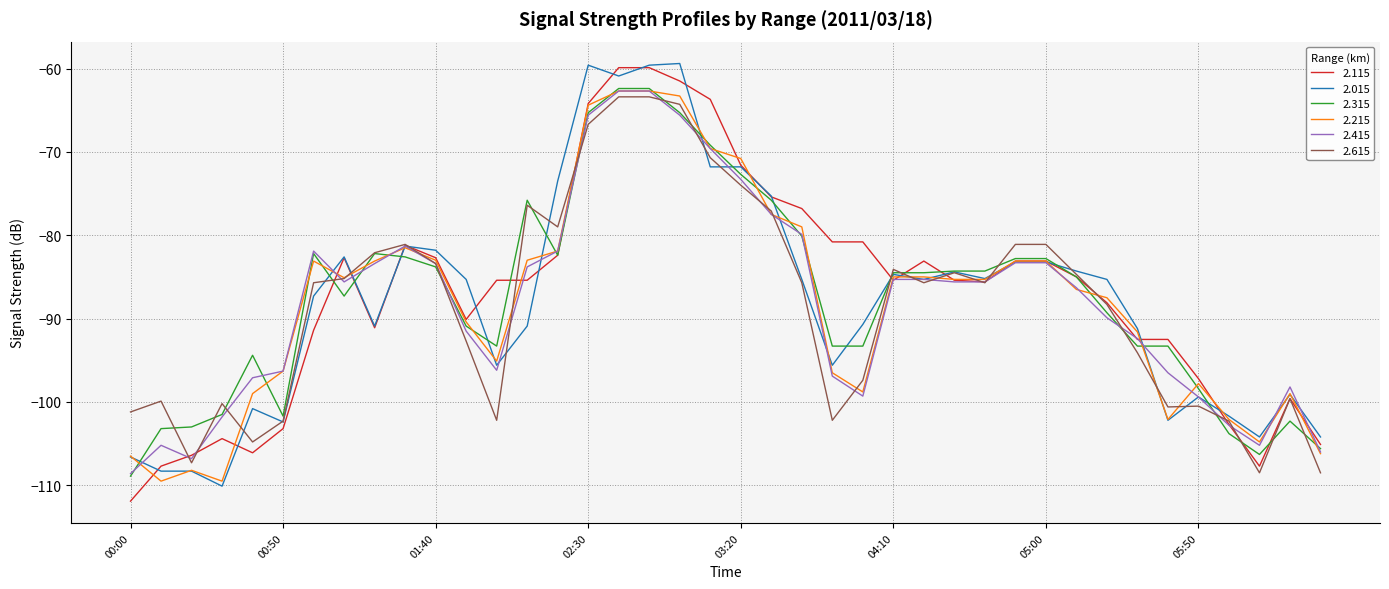

What is the highest value of the 2.215 series?

-62.7